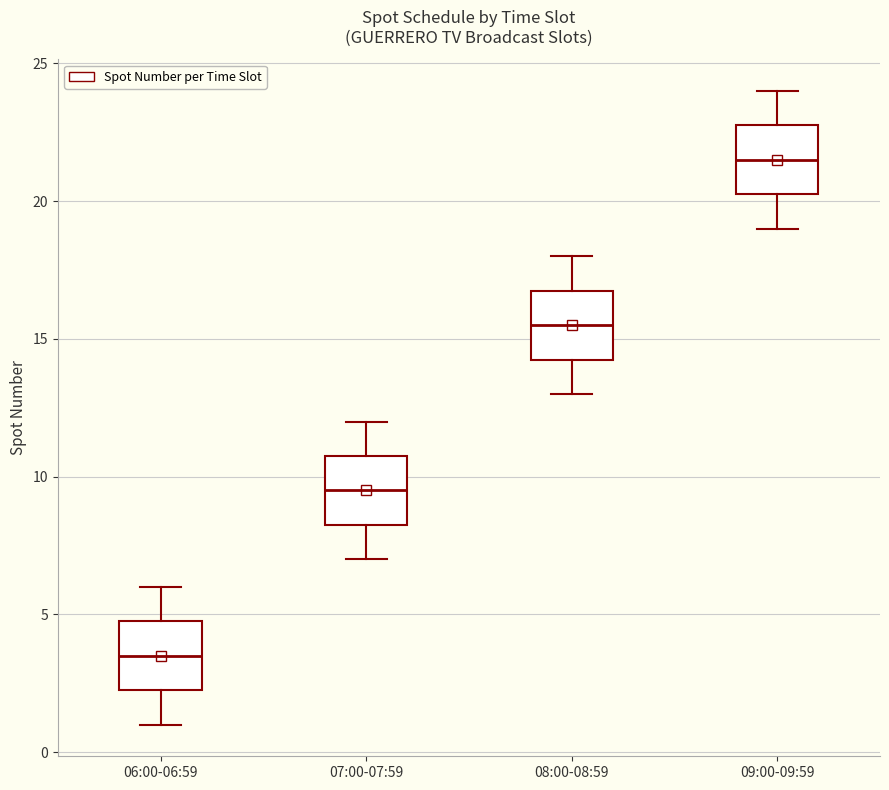

Reading left to right, transcribe this box plot: for each box, give where its median line is, the range the box spans, and where its two whiskers end, as read against the y-axis. The values are not printed on the chart, so give them approximately, as read against the axis.

06:00-06:59: median 3.5, box 2.5 to 5.0, whiskers 1.0 to 6.0
07:00-07:59: median 9.5, box 8.5 to 11.0, whiskers 7.0 to 12.0
08:00-08:59: median 15.5, box 14.5 to 17.0, whiskers 13.0 to 18.0
09:00-09:59: median 21.5, box 20.5 to 23.0, whiskers 19.0 to 24.0